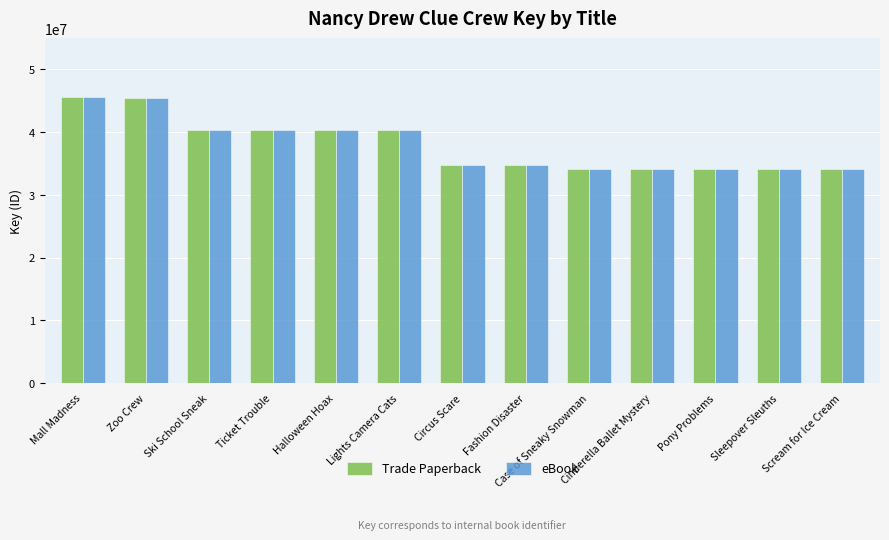

The Trade Paperback series shows 40289966 at Lights Camera Cats. True or false?

True